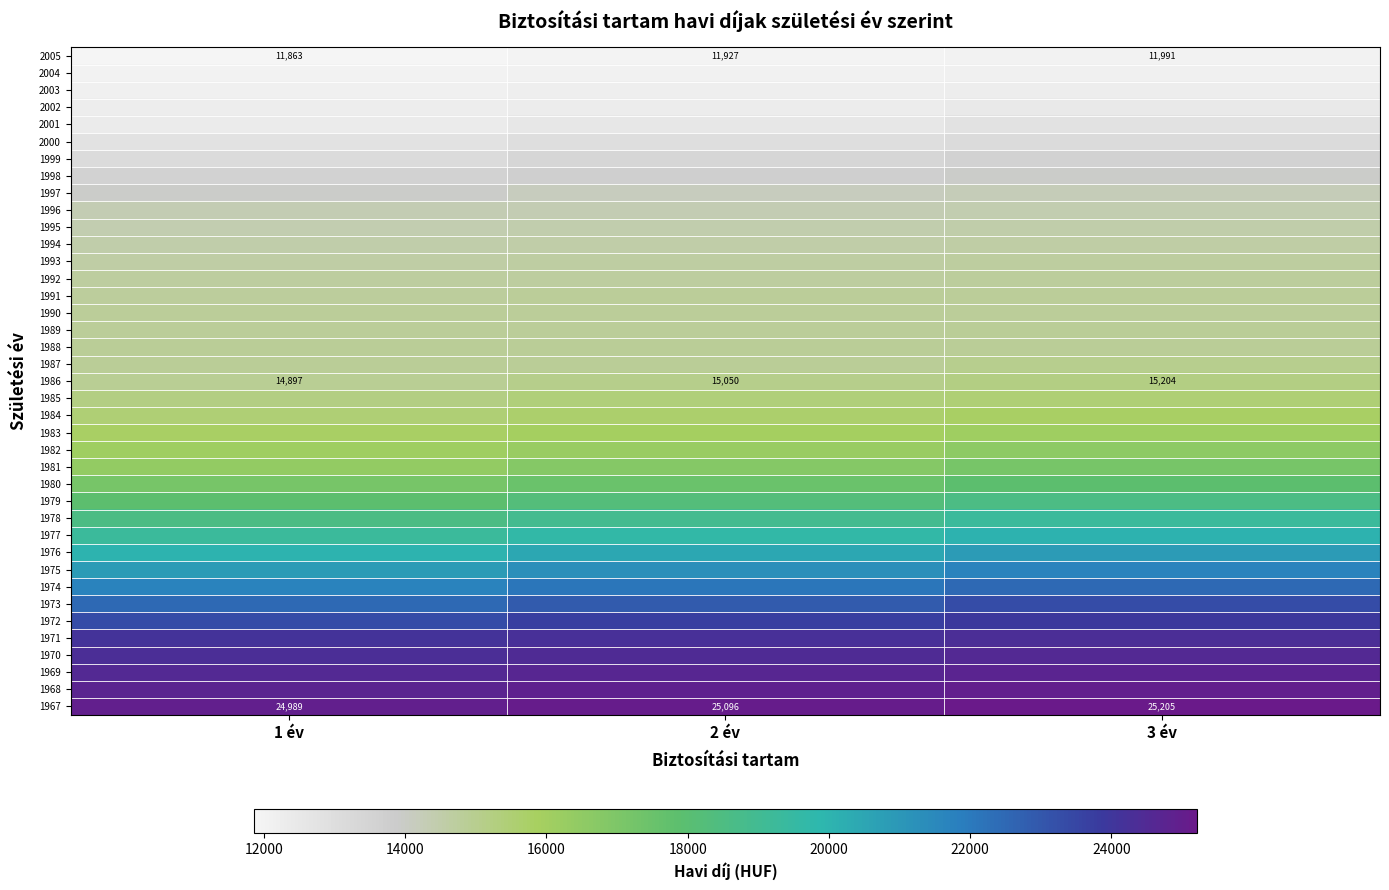

The value of 1986 at 3 év is 23872. True or false?

False